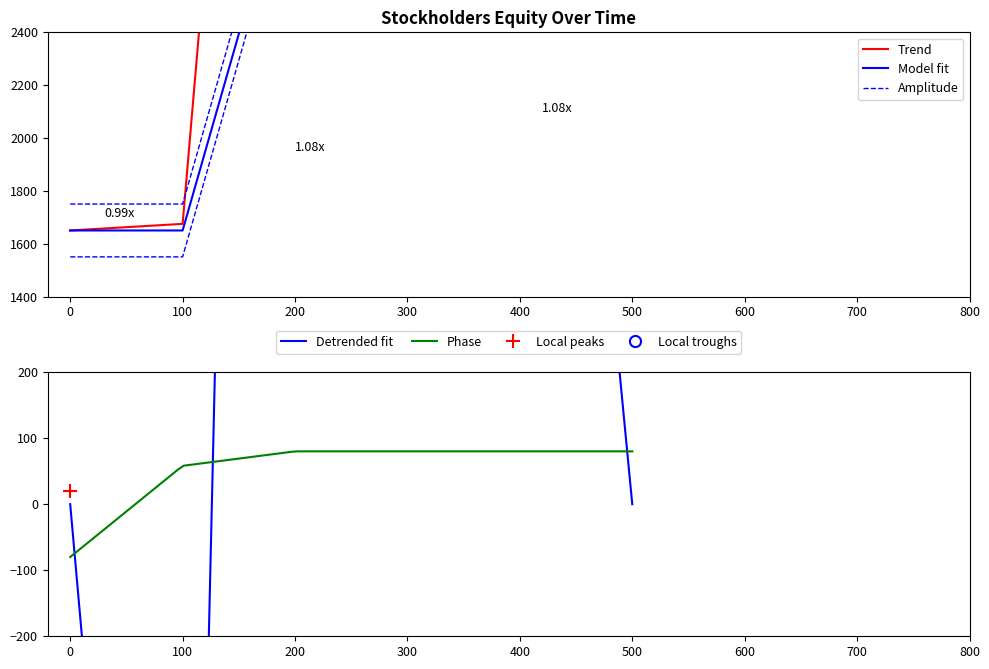

True or false: Phase has a value of -111.2 at 0.

False